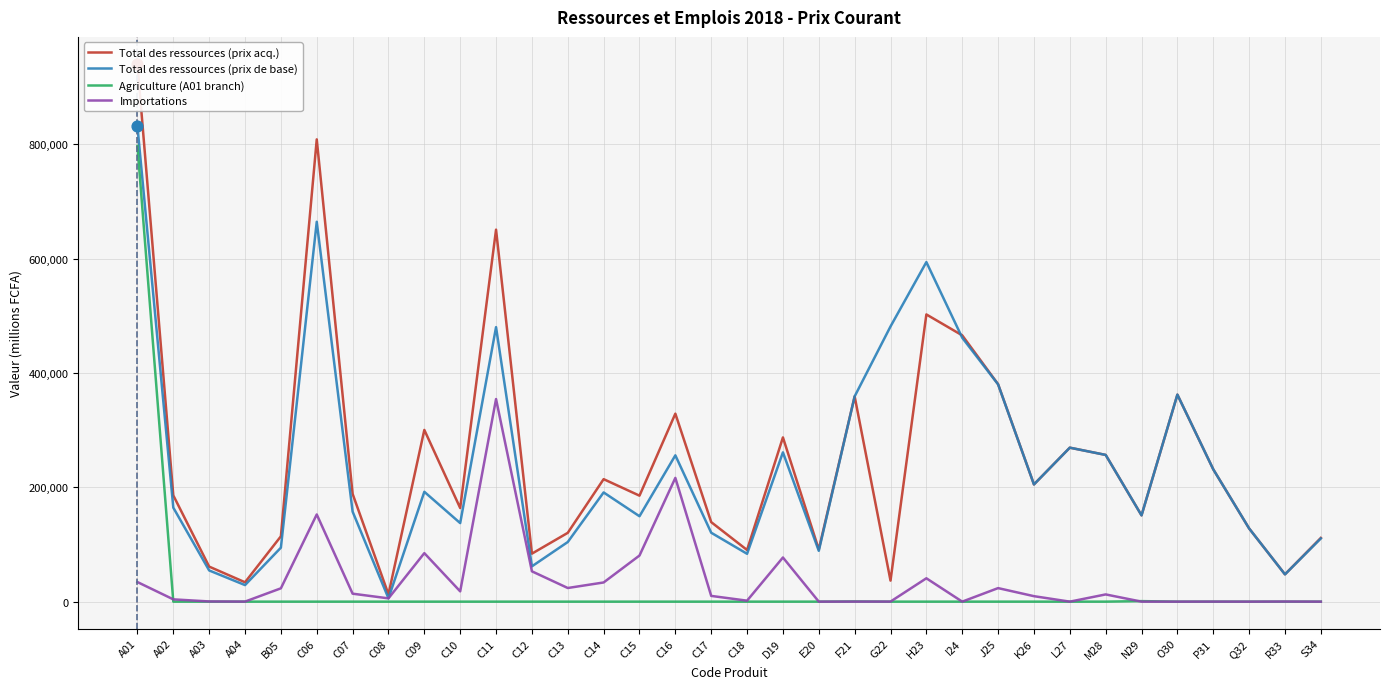

At how many categories does at least one series exceed 391093?

6